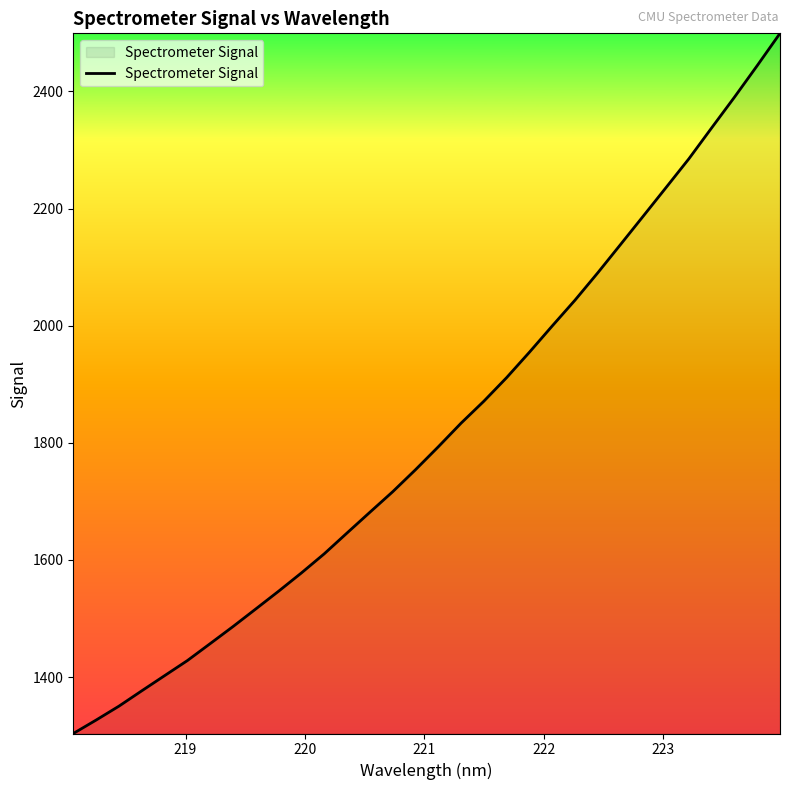

What is the maximum value shown in the chart?

2499.1